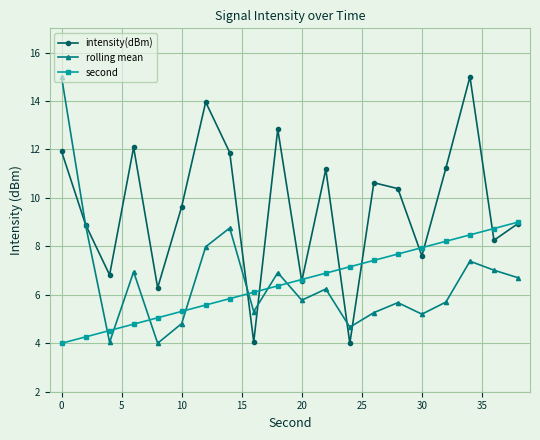

Which series has the largest total across all categories?

intensity(dBm)